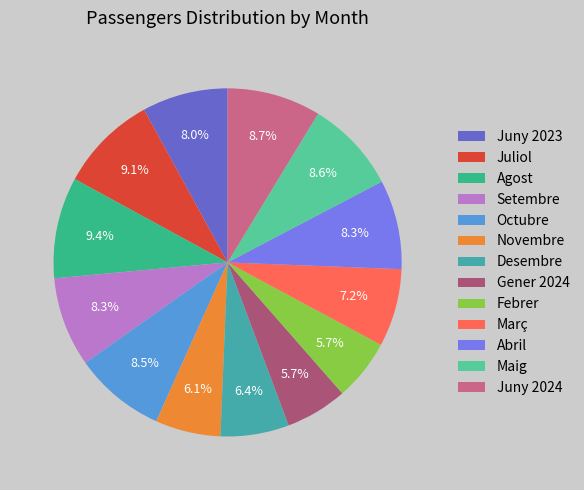

How many segments does this pie chart have?

13